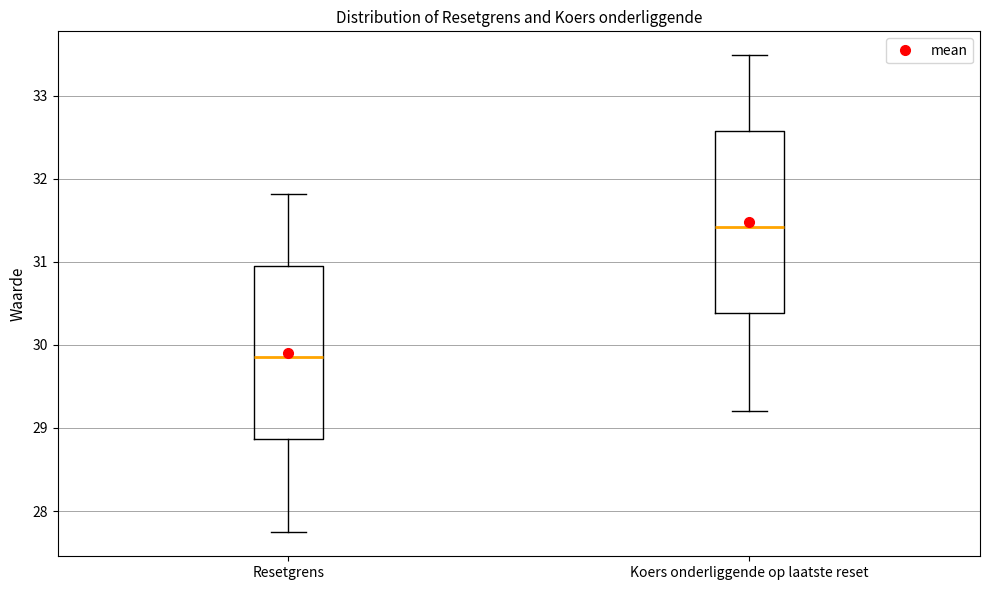

Which box's median line is the highest?

Koers onderliggende op laatste reset